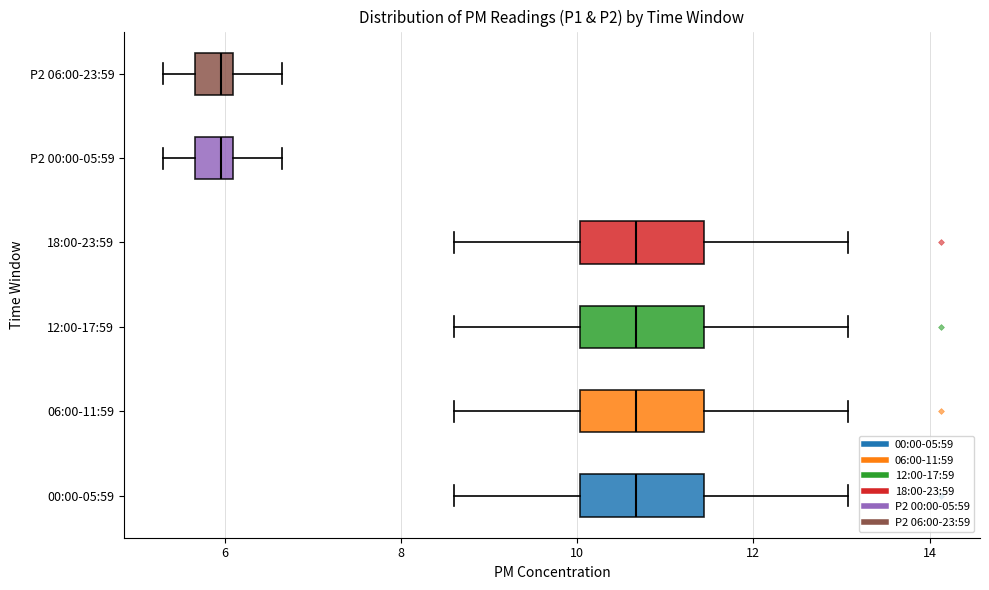

Where is the left edge of the box for P2 06:00-23:59 on the x-axis? The values are not printed on the chart, so give them approximately, as read against the axis.

5.6